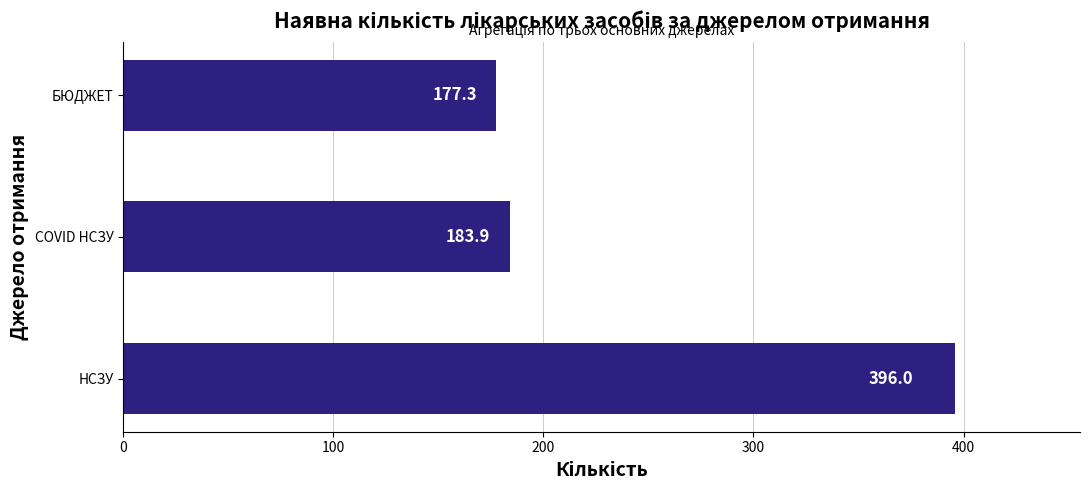

Reading bottom to top, extract all data points from this chart.

НСЗУ=396.0	COVID НСЗУ=183.9	БЮДЖЕТ=177.3